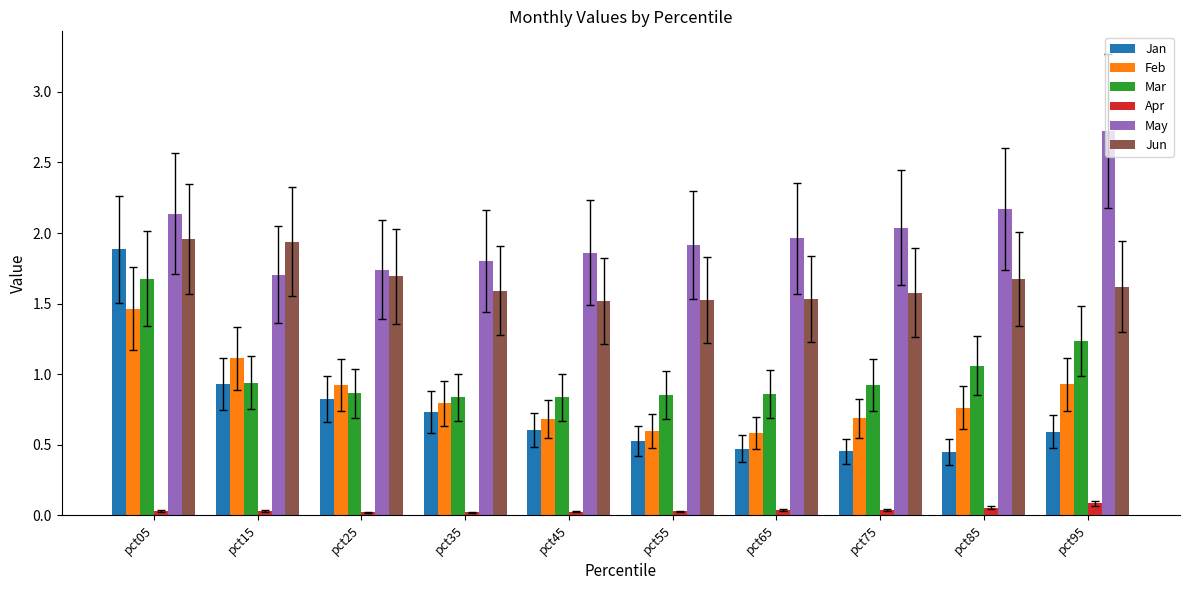

How many bars are there in each group?

6